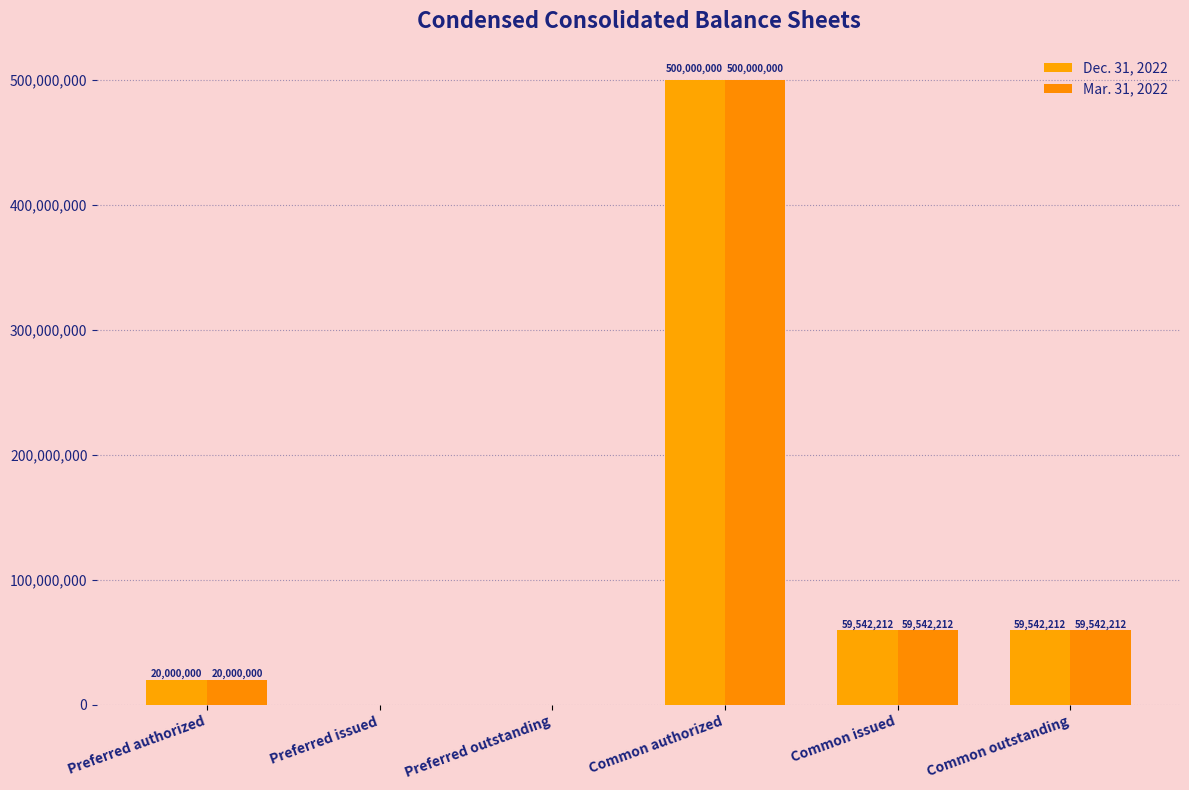

What are all the series names shown in the legend?

Dec. 31, 2022, Mar. 31, 2022